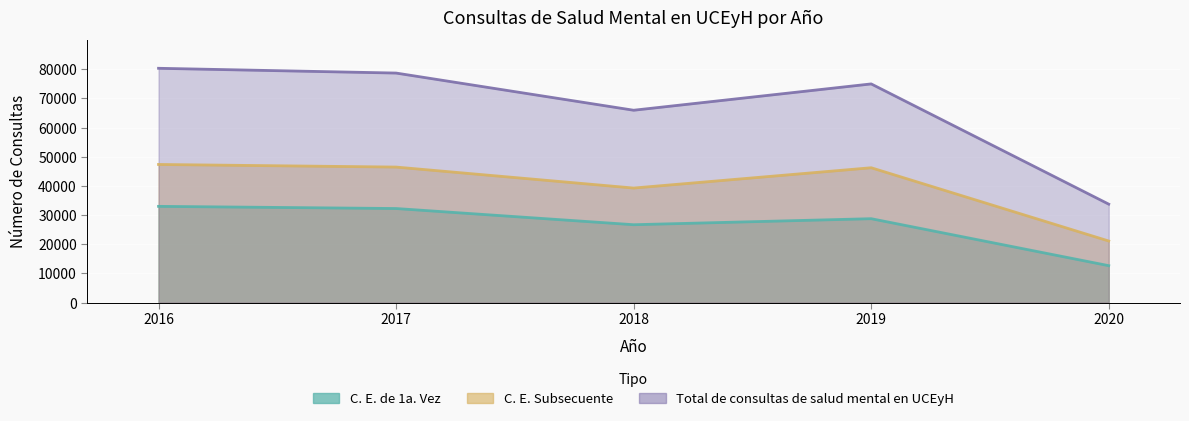

True or false: C. E. Subsecuente and C. E. de 1a. Vez cross at least once.

False